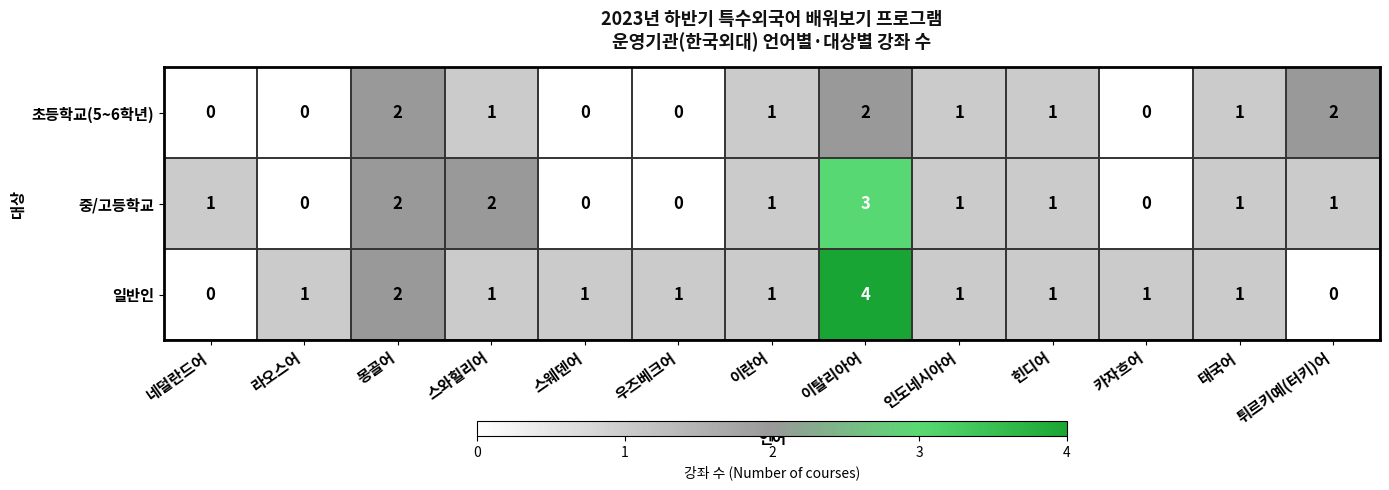

How many categories are shown in the chart?

13